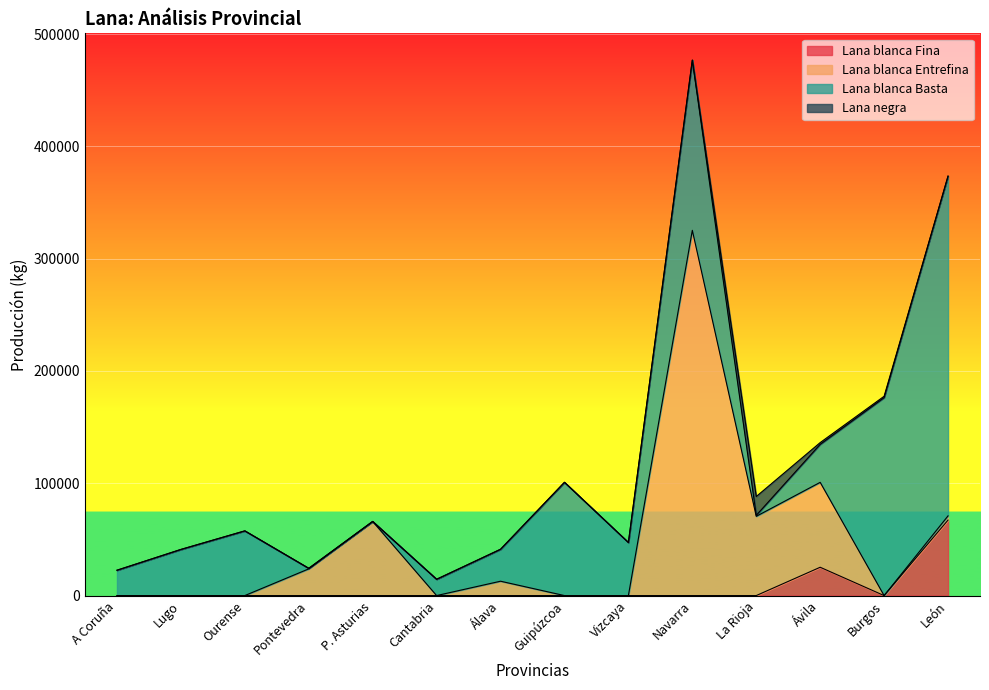

Which category has the lowest value in the Lana blanca Fina series?

A Coruña